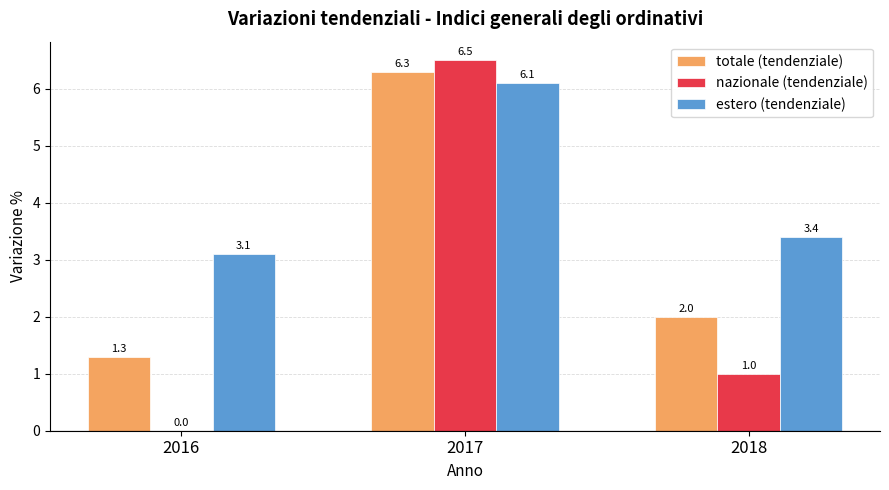

What is the sum of the totale (tendenziale) values at 2016 and 2018?

3.3